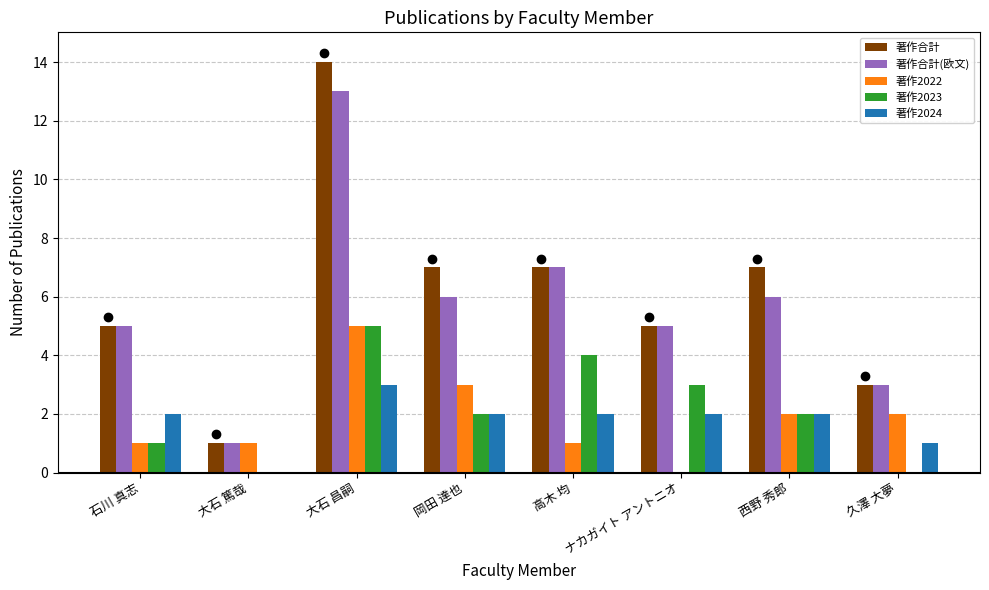

How many groups of bars are there?

8